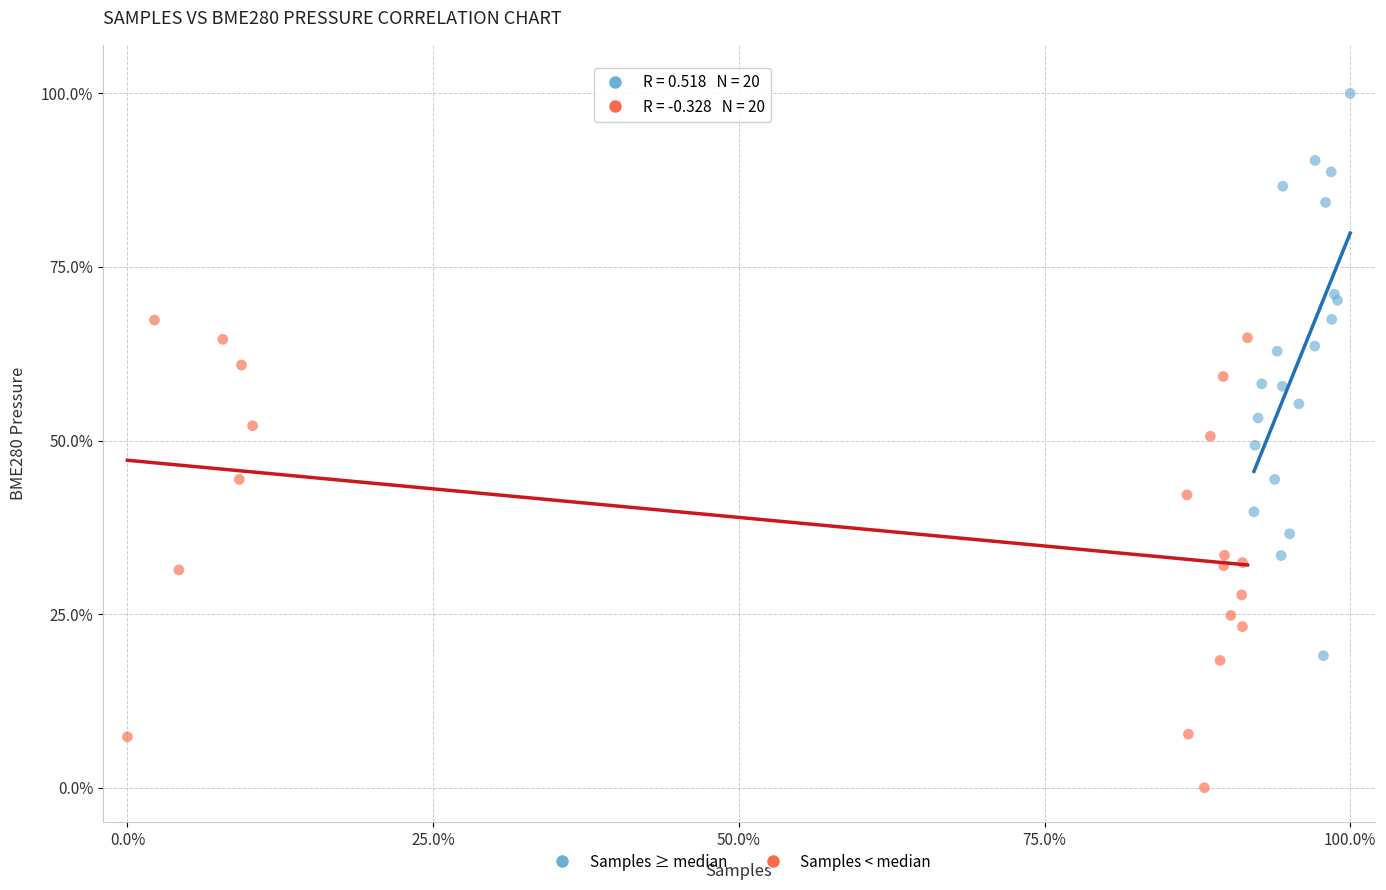

Which series reaches the maximum Y coordinate?

Samples ≥ median